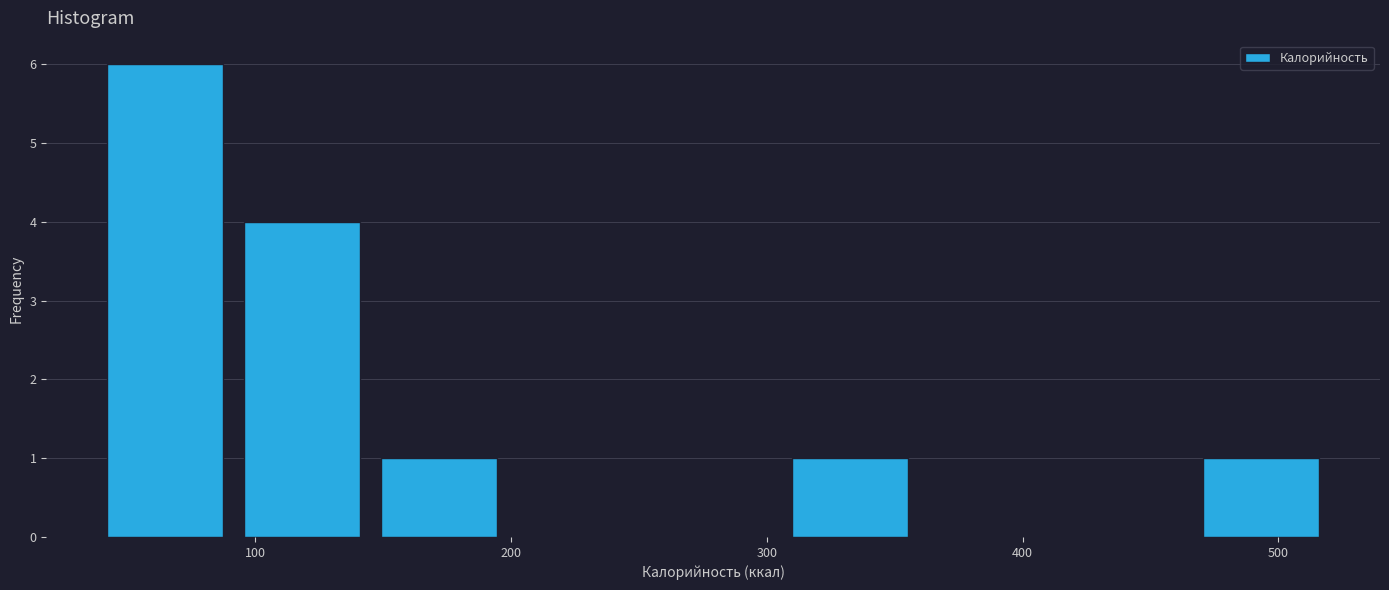

Over which range of the x-axis is the bar tallest?

40 to 90